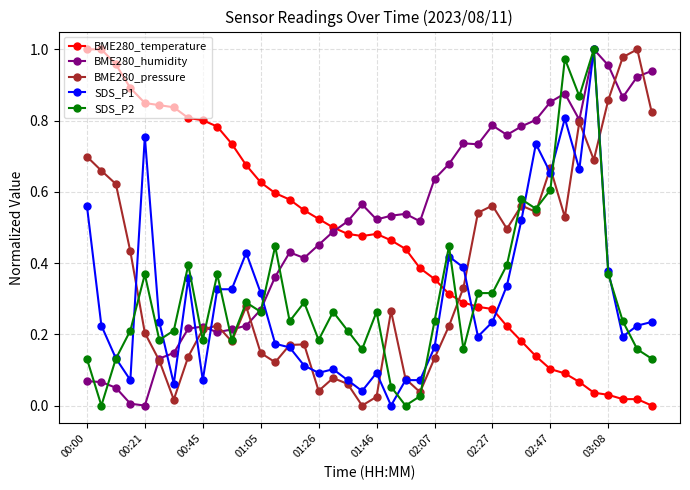

True or false: BME280_temperature and SDS_P1 intersect in this chart.

True